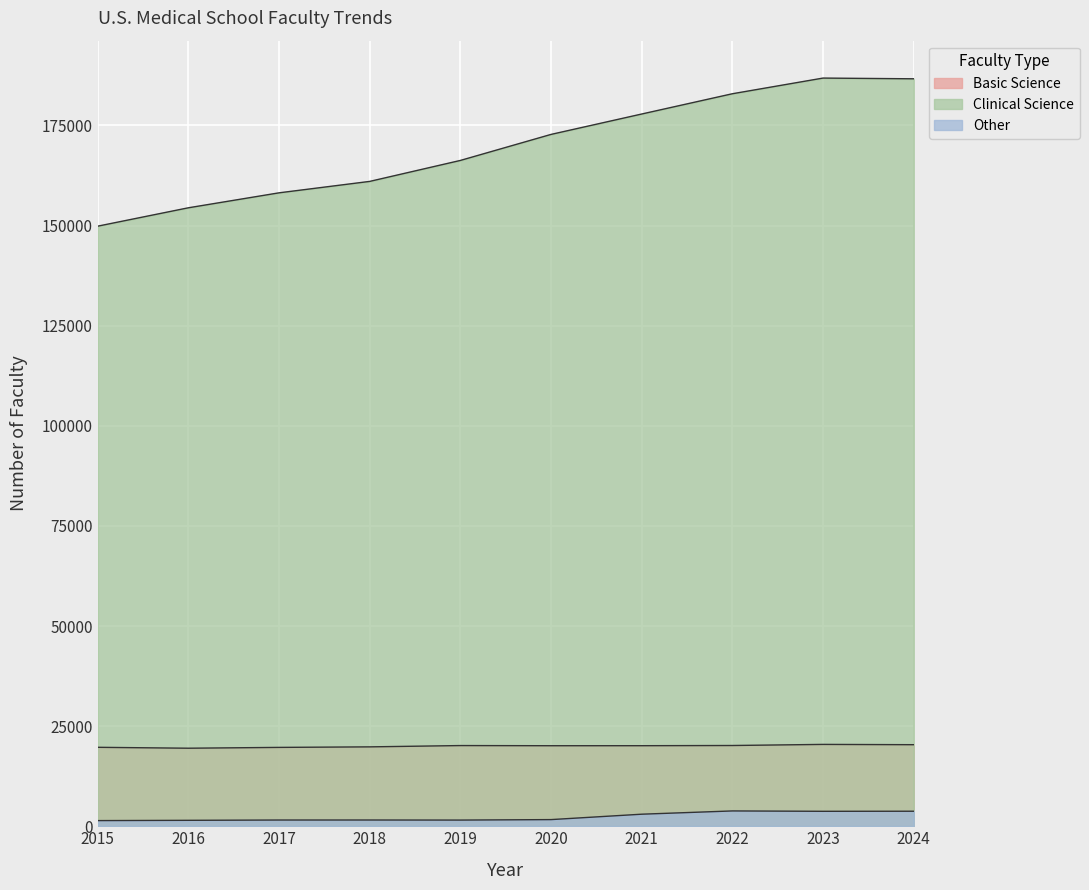

How many lines are shown in the chart?

3